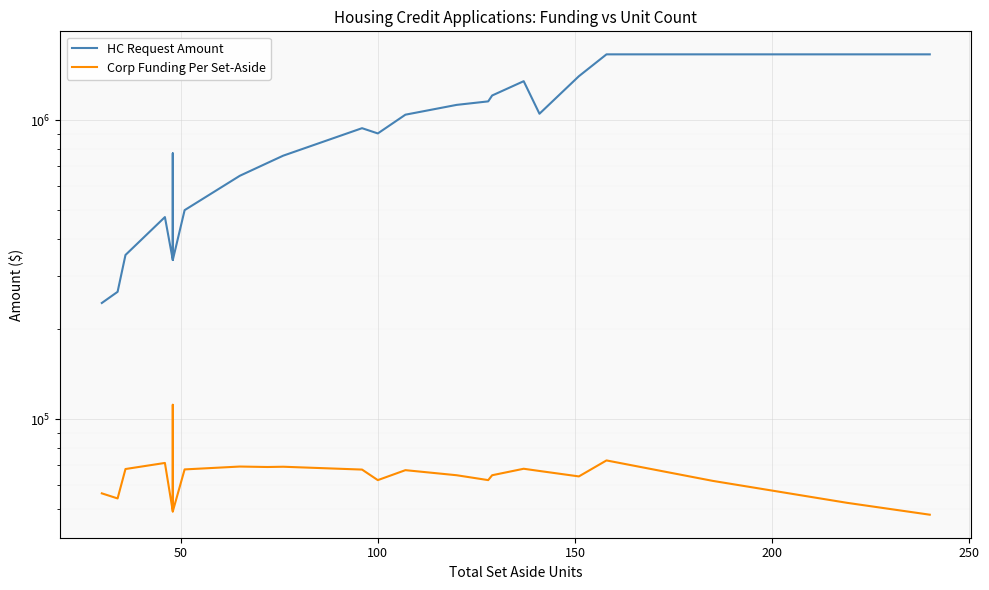

True or false: HC Request Amount and Corp Funding Per Set-Aside intersect in this chart.

False